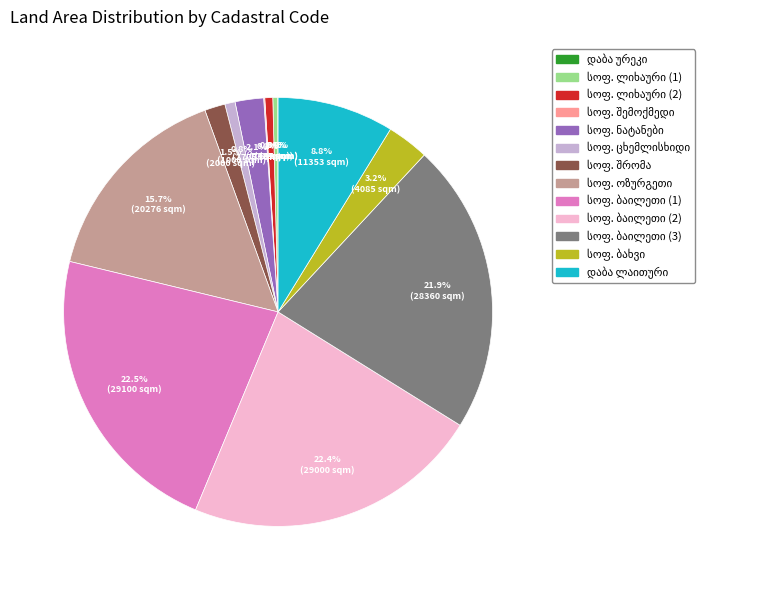

Is there any slice that represents more than half of the pie?

No